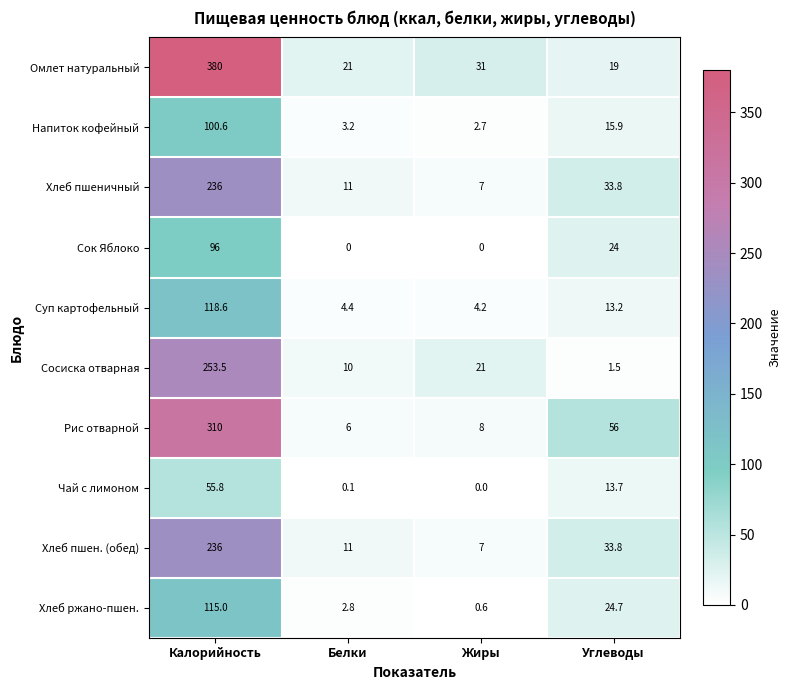

What is the difference between the second highest and second lowest values in the Чай с лимоном series?

13.6